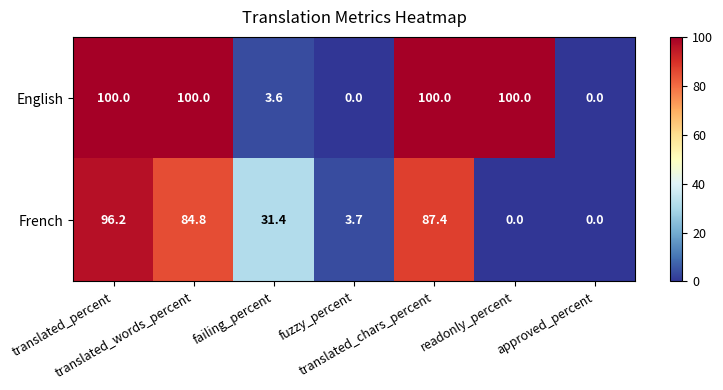

Which series has the largest total across all categories?

English